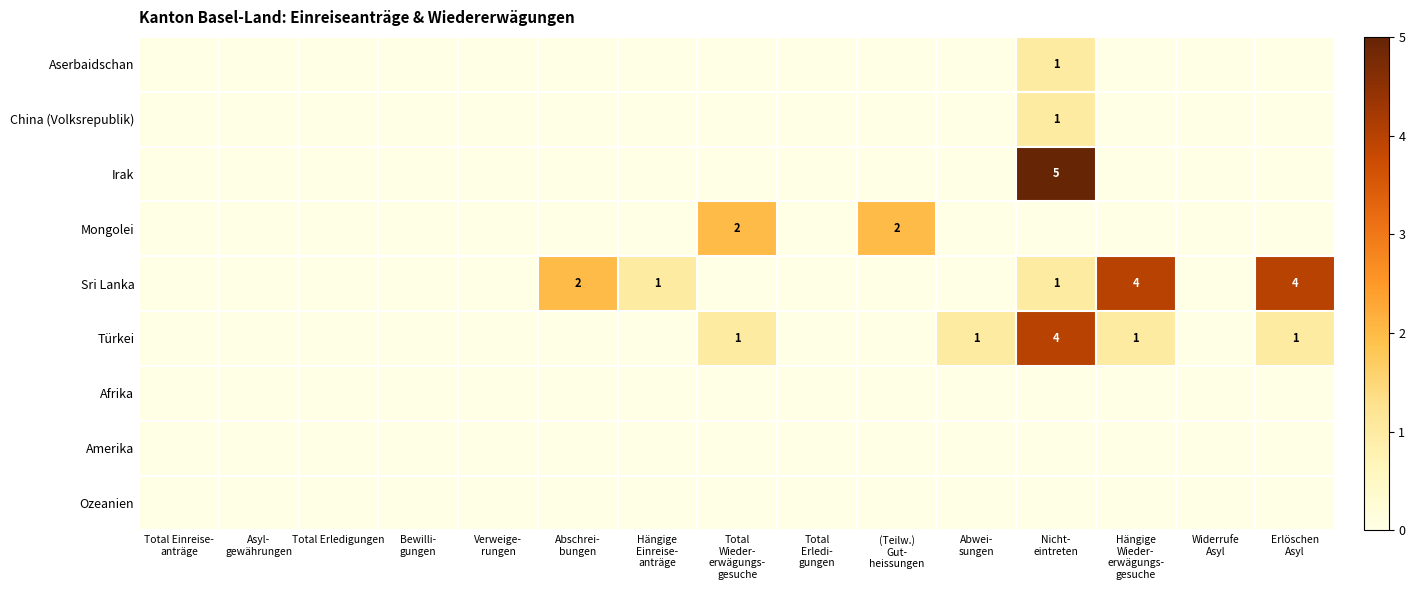

Read the Türkei value at Hängige Wieder- erwägungs- gesuche.

1